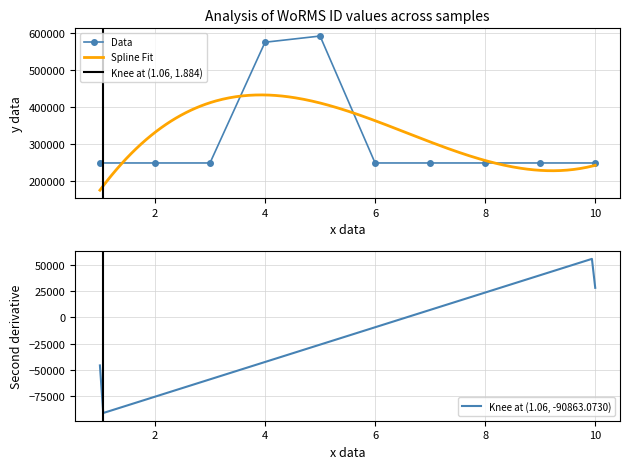

What is the maximum value for Data?

590560